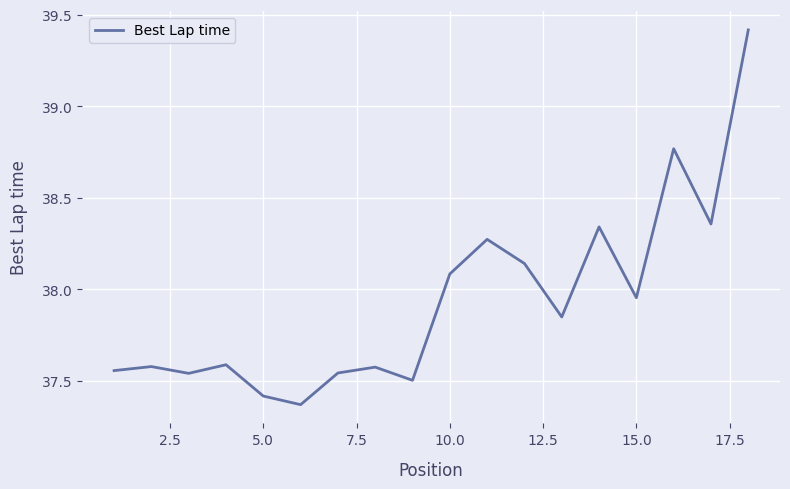

What is the difference between the maximum and minimum values?

2.0